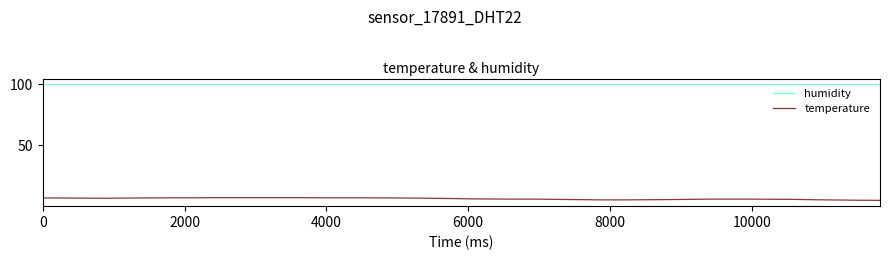

Rank the series by their maximum value, from lowest to highest.

temperature, humidity